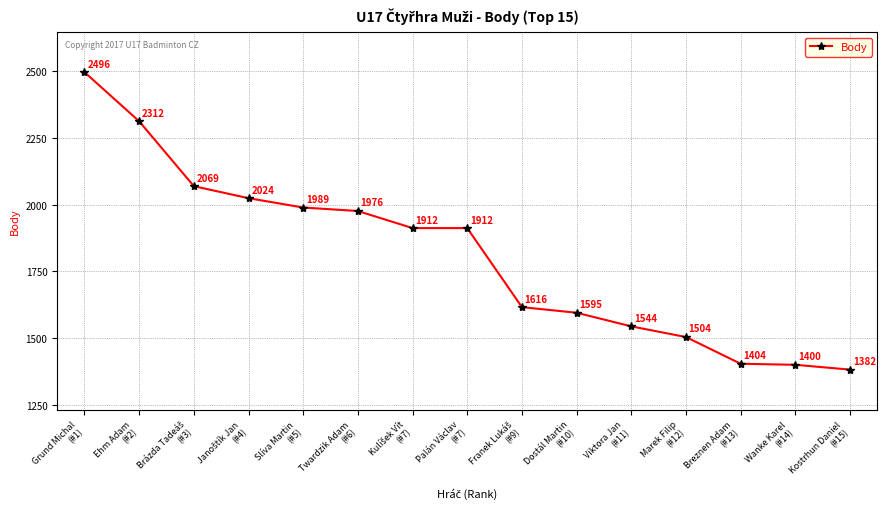

What is the minimum value shown in the chart?

1382